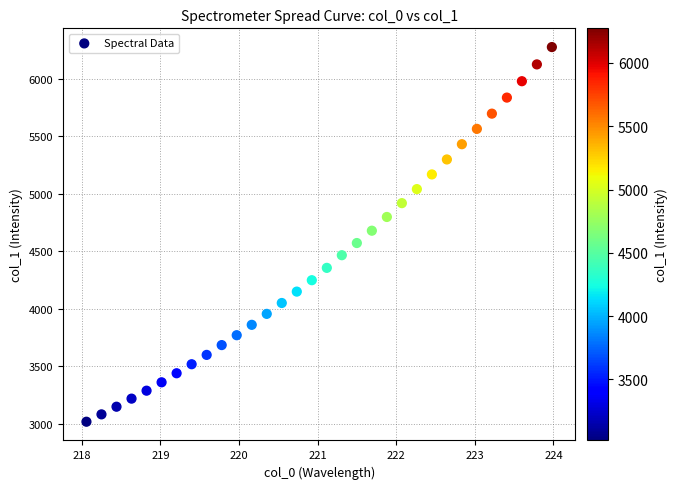

What is the range of X values (max minus min)?

5.9